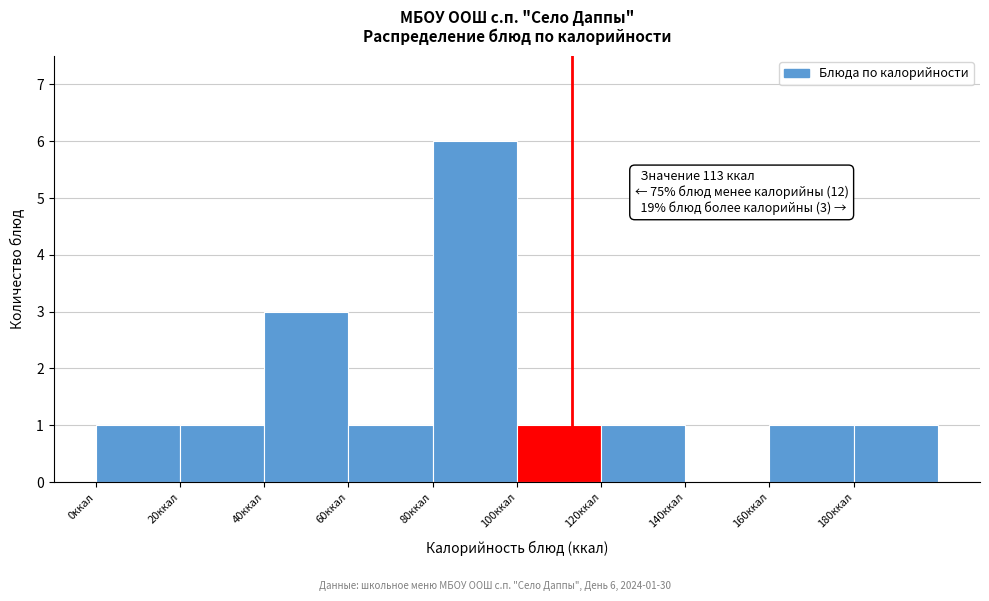

Over which range of the x-axis is the bar tallest?

80 to 100